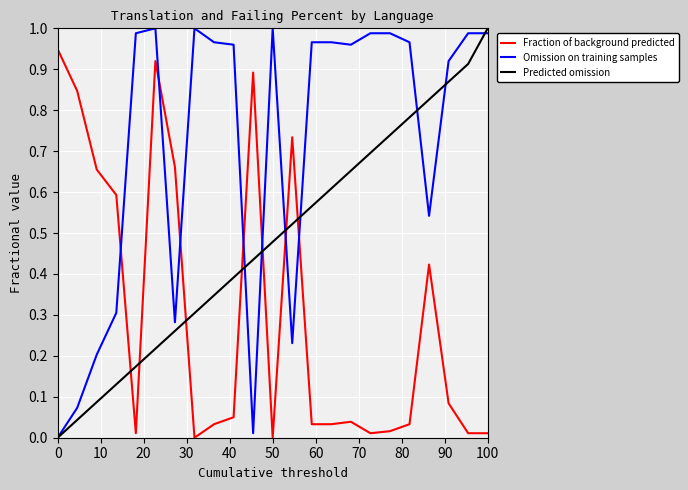

Which series has the largest total across all categories?

Omission on training samples